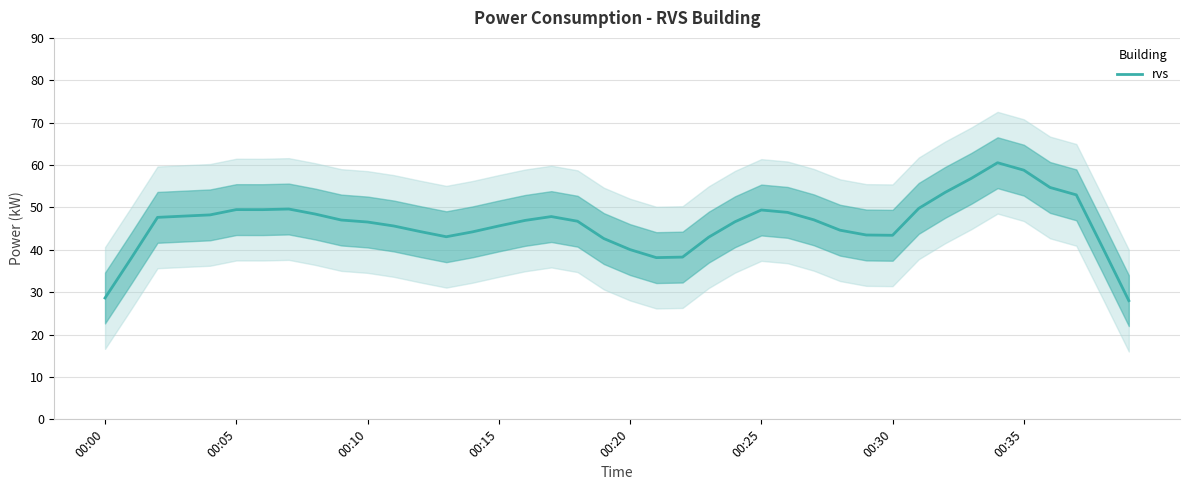

Is it true that rvs equals 40.0 at 00:20?

True